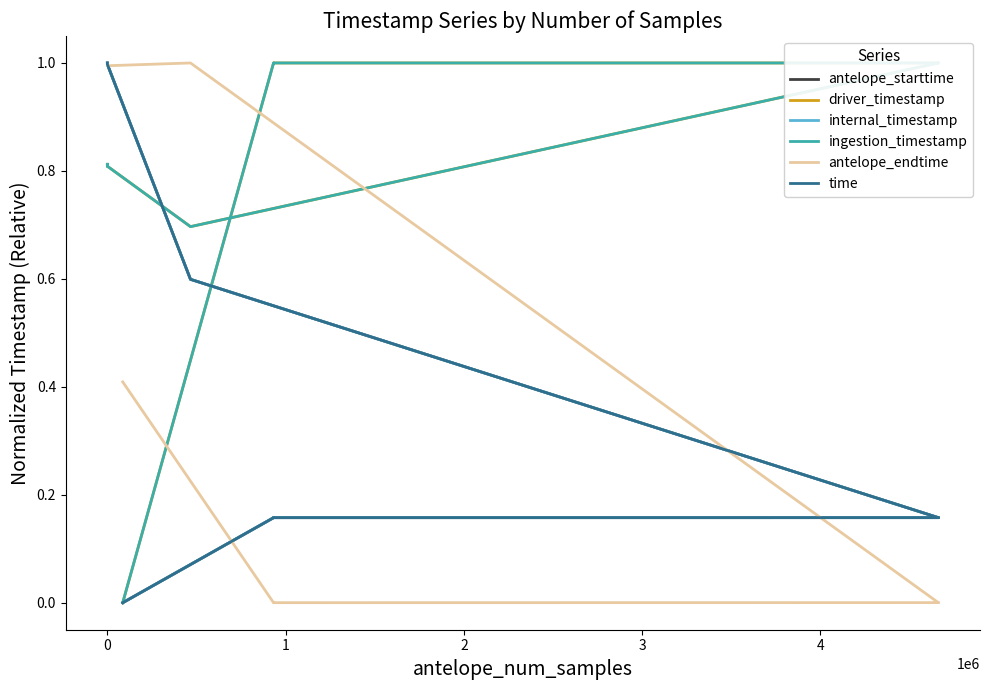

Does the chart display data point markers on the line(s)?

No